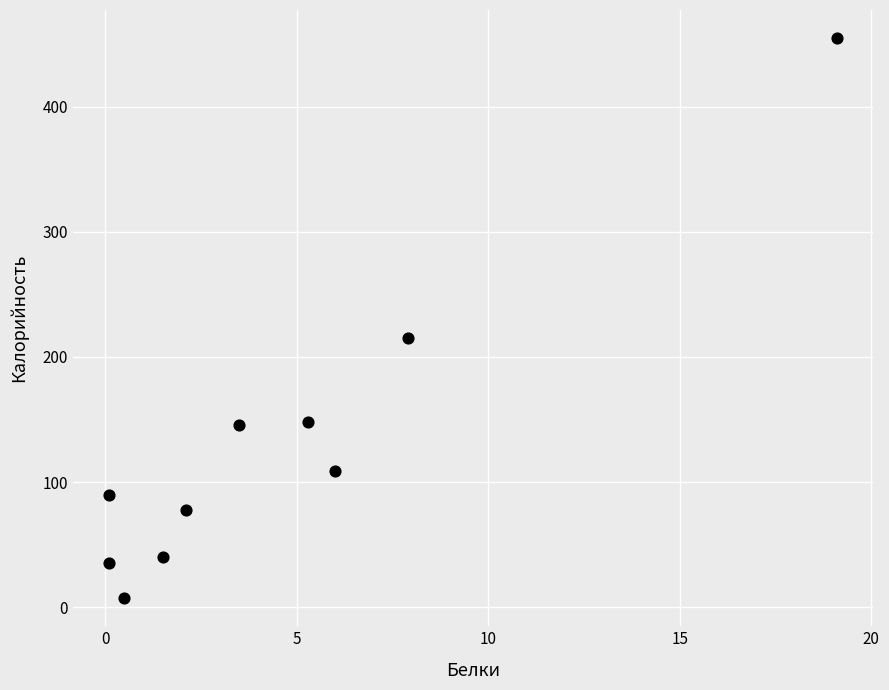

What Y value in the scatter plot is closest to 231?

215.0